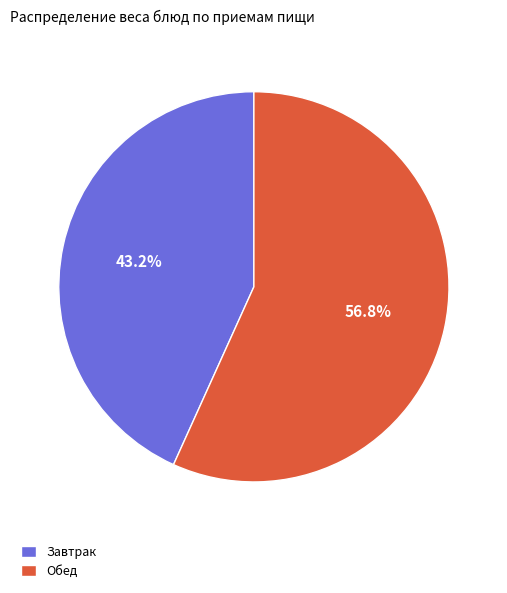

Between Завтрак and Обед, which is larger?

Обед